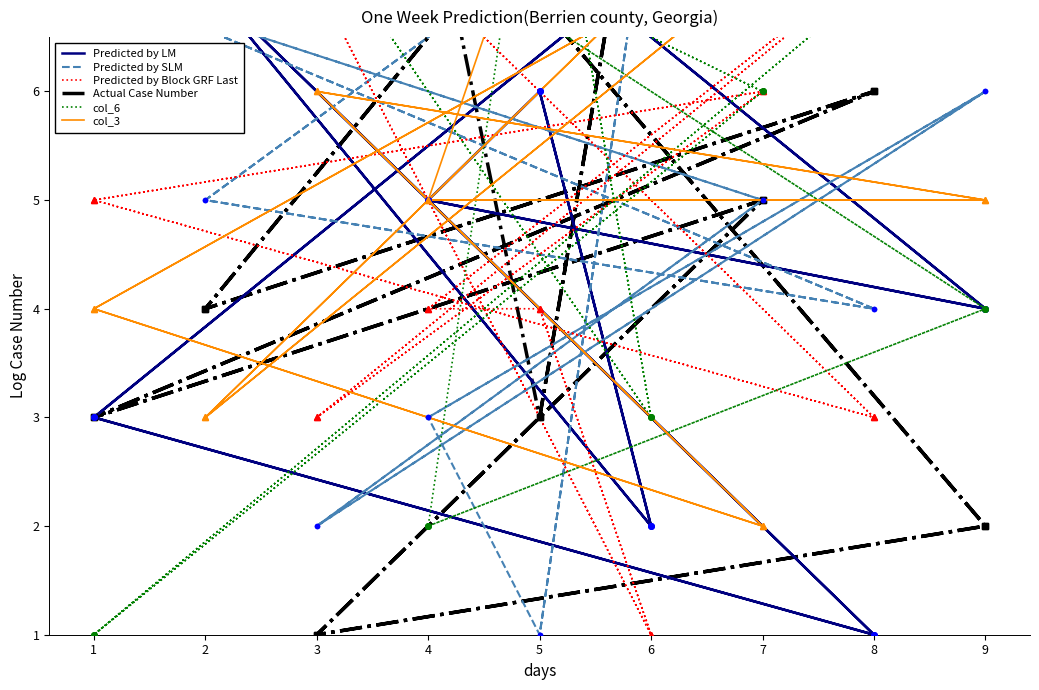

What are all the series names shown in the legend?

Predicted by LM, Predicted by SLM, Predicted by Block GRF Last, Actual Case Number, col_6, col_3